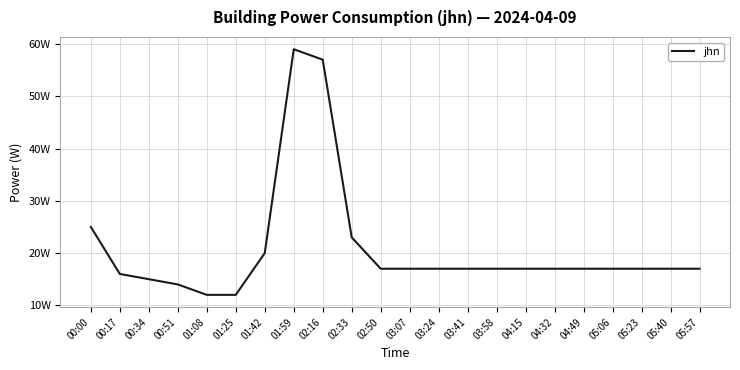

What position from the right is 05:40?

2